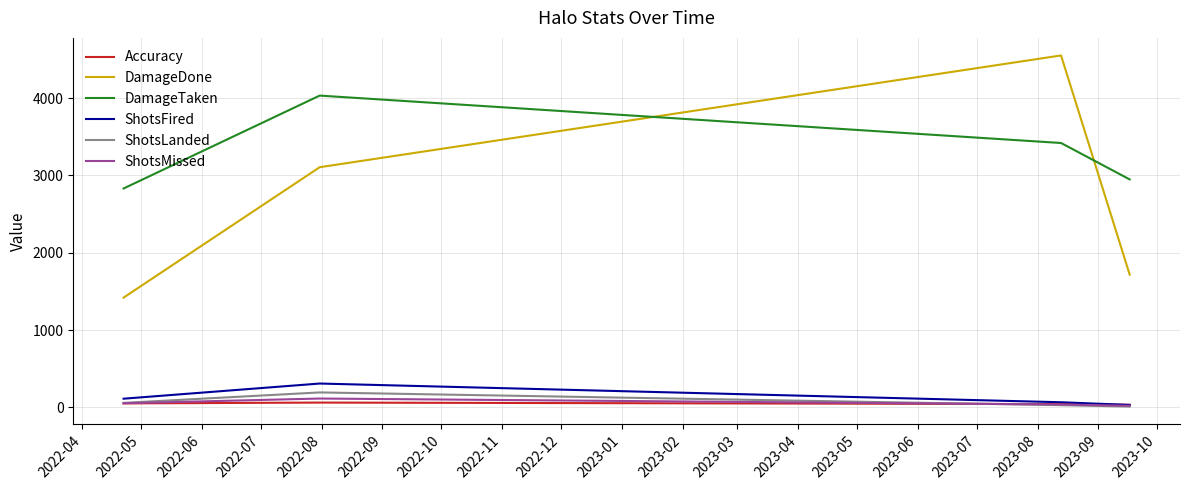

Which series has the largest total across all categories?

DamageTaken